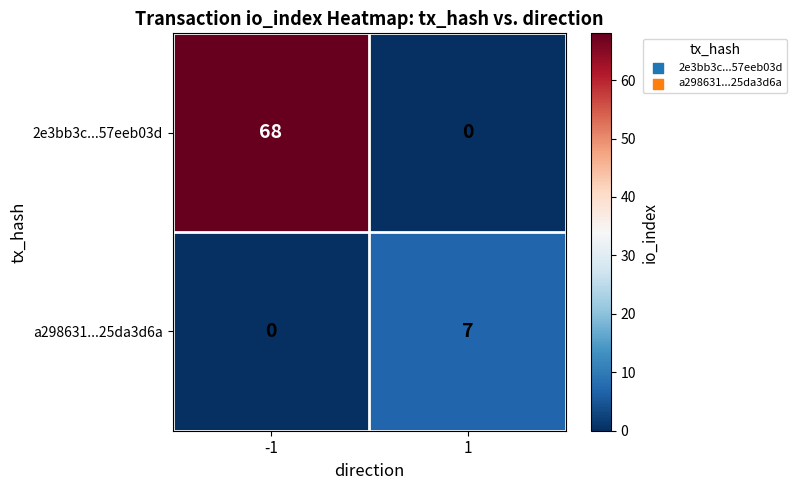

Reading left to right, extract all data points from this chart.

2e3bb3c...57eeb03d: -1=68	1=0
a298631...25da3d6a: -1=0	1=7